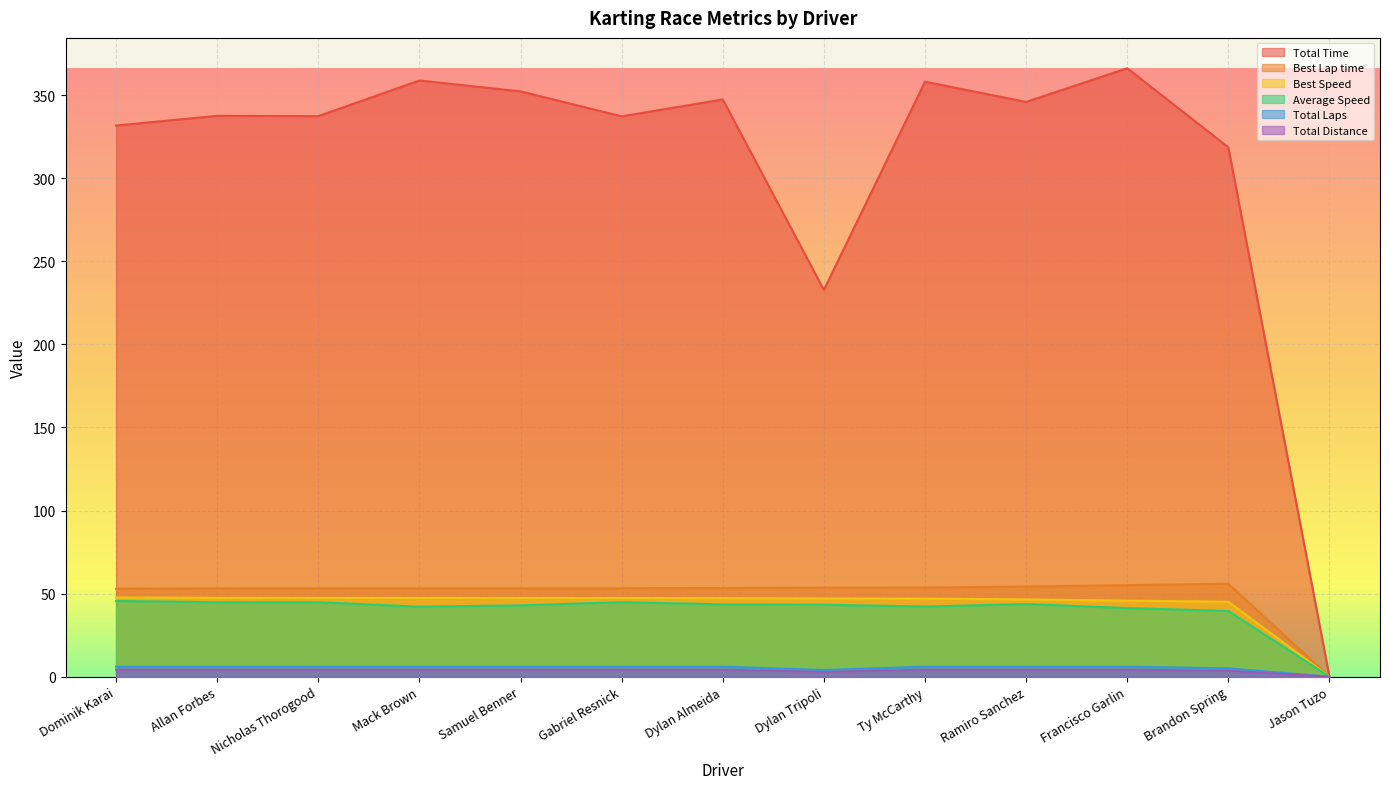

The value of Total Laps at Ty McCarthy is 1.3. True or false?

False